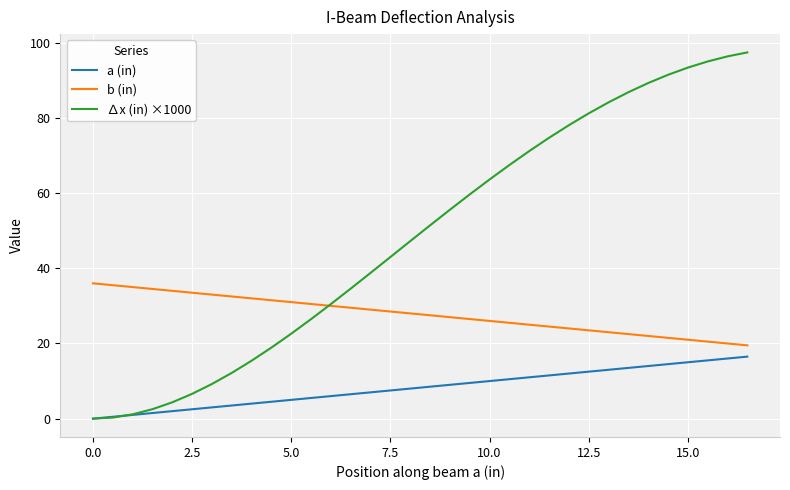

What is the maximum value for a (in)?

16.5